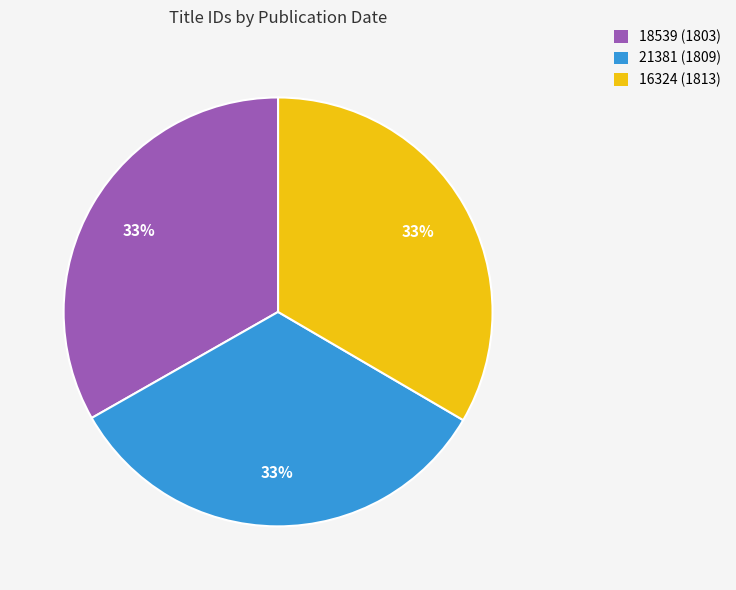

Is the sum of 18539 (1803) and 21381 (1809) greater than half?

Yes